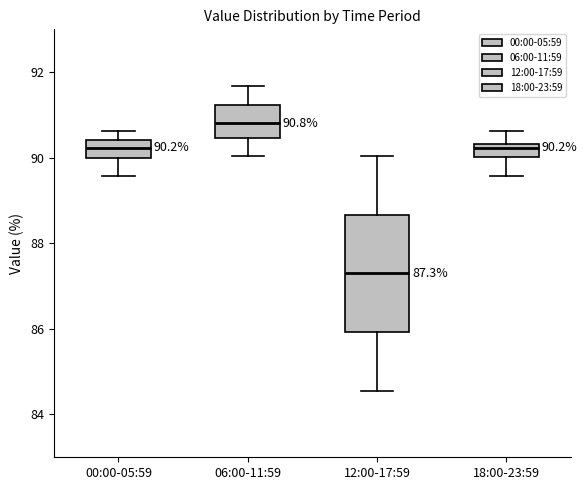

Comparing the boxes themselves (not the whiskers), which one is the tallest?

12:00-17:59